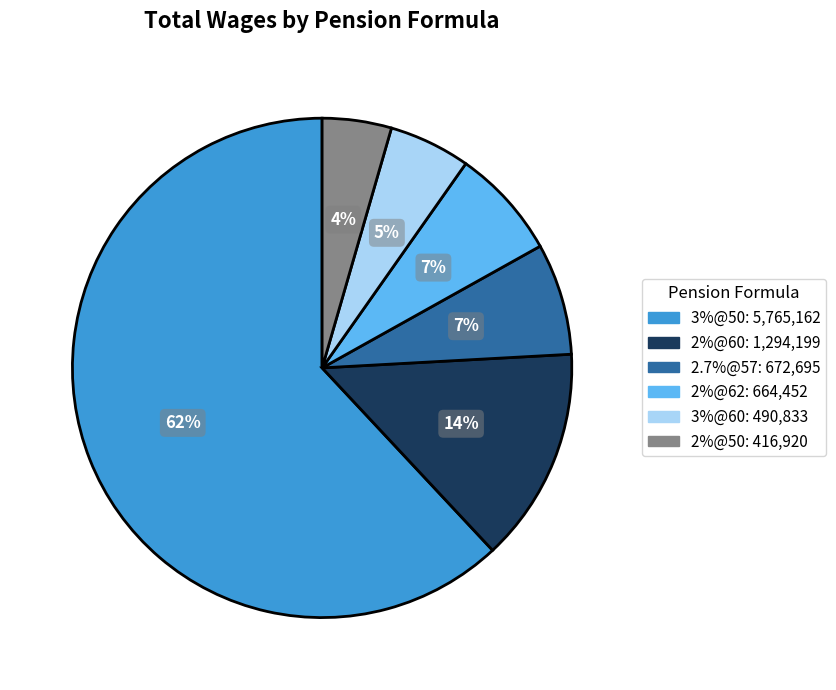

Is there any slice that represents more than half of the pie?

Yes